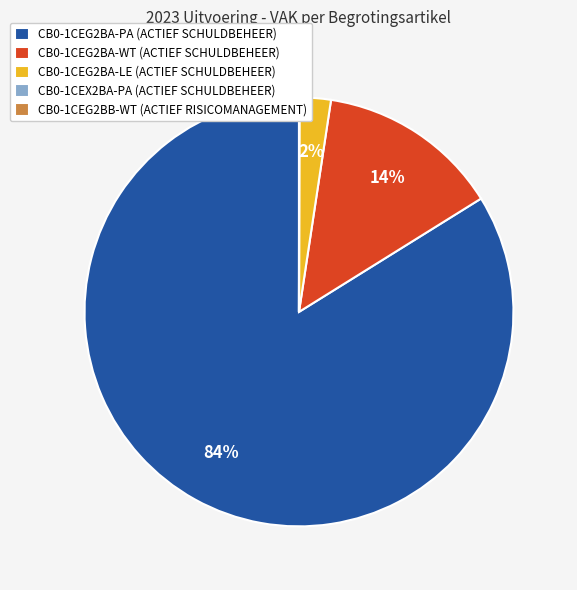

To the nearest percent, what portion does CB0-1CEG2BA-LE represent?

2%